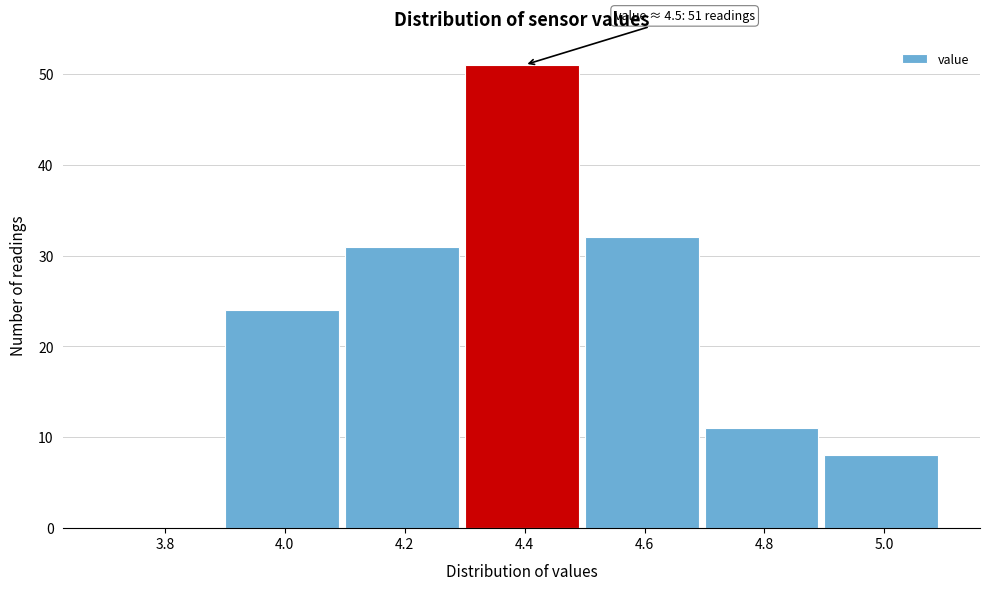

Reading right to left, list all the values displayed in this chart.

5.0=8	4.8=11	4.6=32	4.4=51	4.2=31	4.0=24	3.8=0